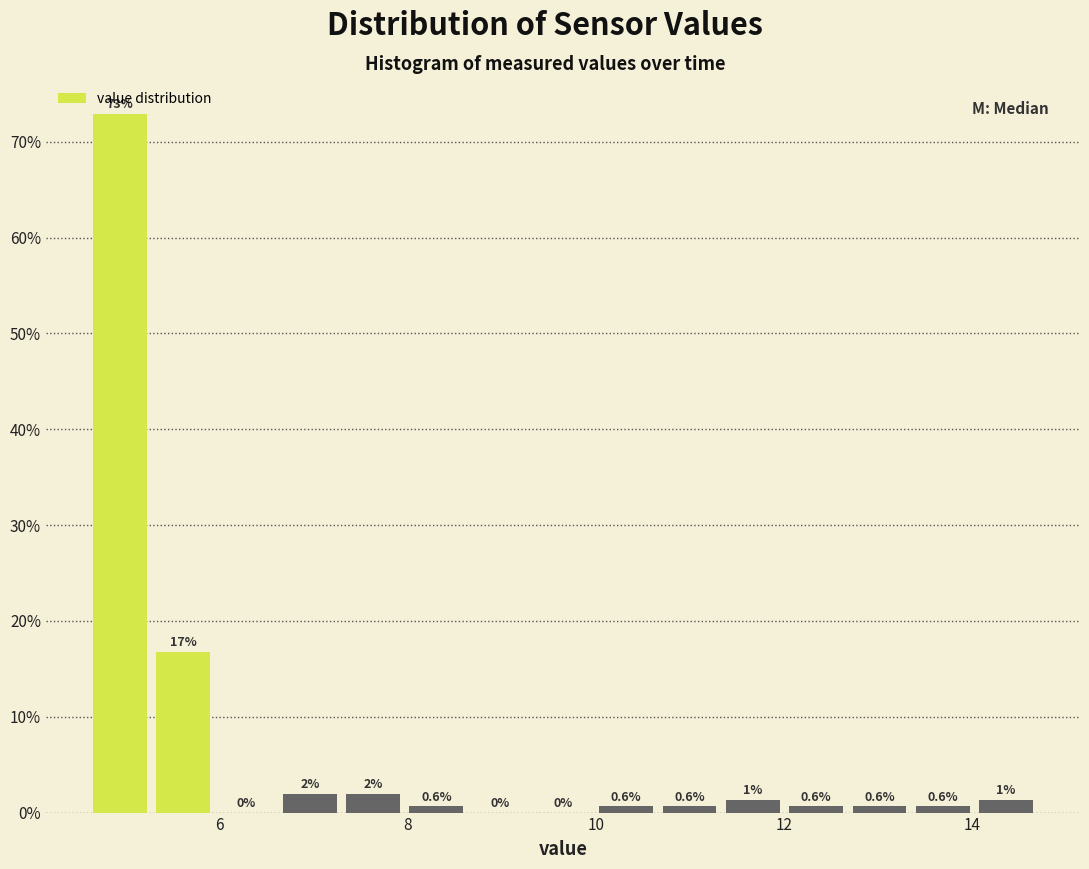

Read against the x-axis, roughly where is the centre of the tallest bar?

5.0